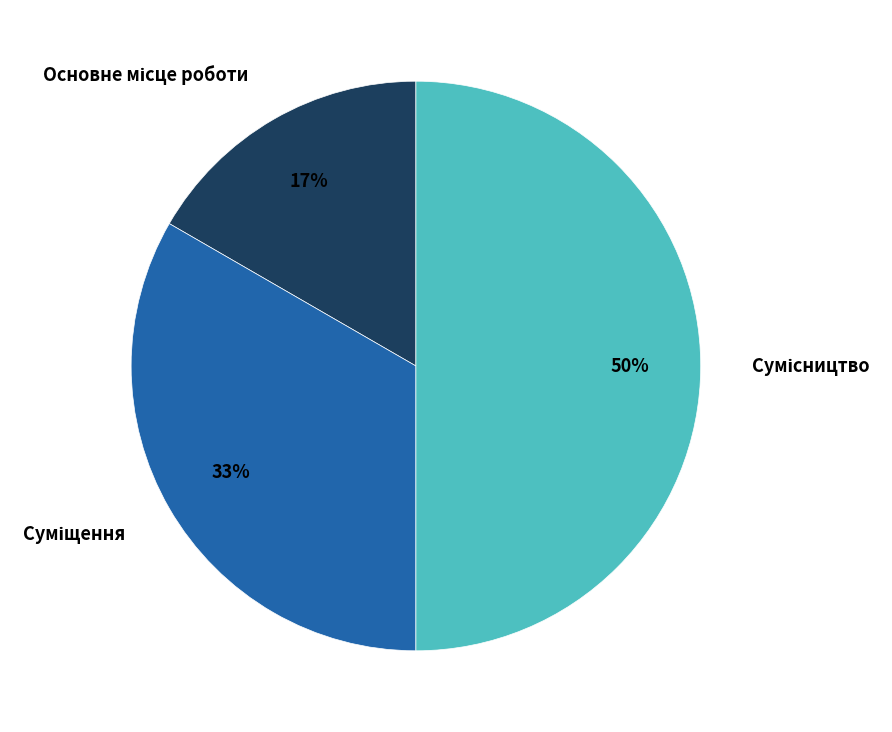

To the nearest percent, what is the average slice percentage?

33%